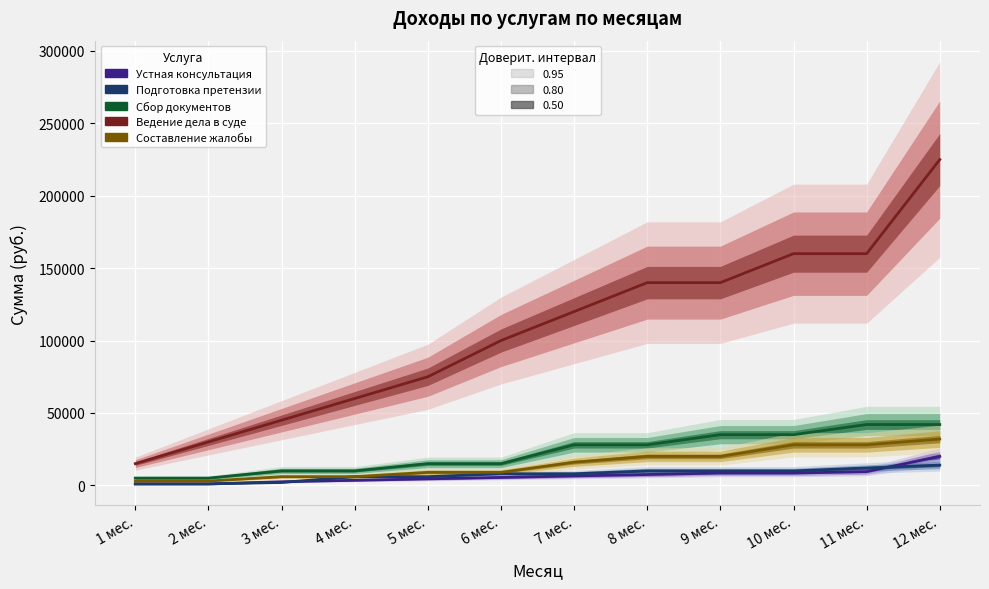

What is the sum of the Составление жалобы values at 7 мес. and 1 мес.?

19000